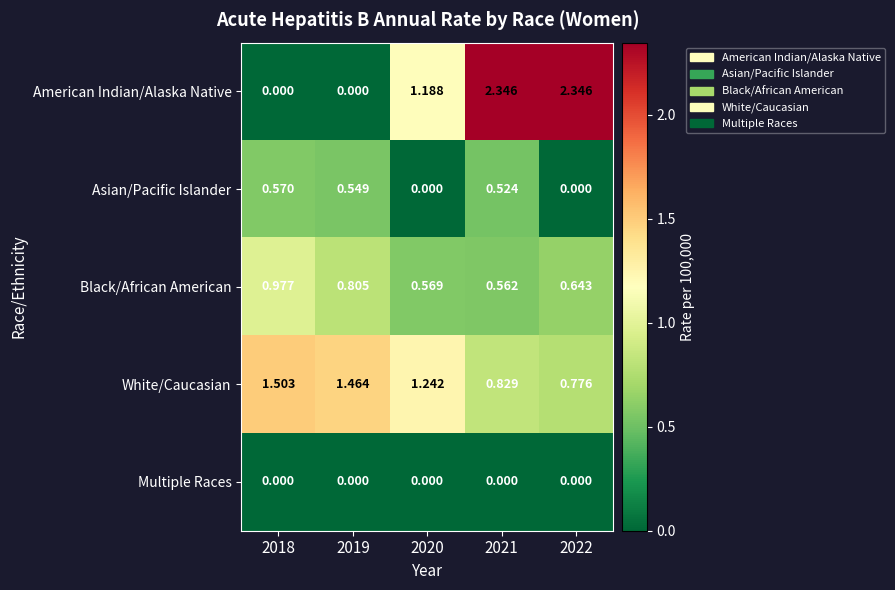

Rank the series by their maximum value, from highest to lowest.

American Indian/Alaska Native, White/Caucasian, Black/African American, Asian/Pacific Islander, Multiple Races